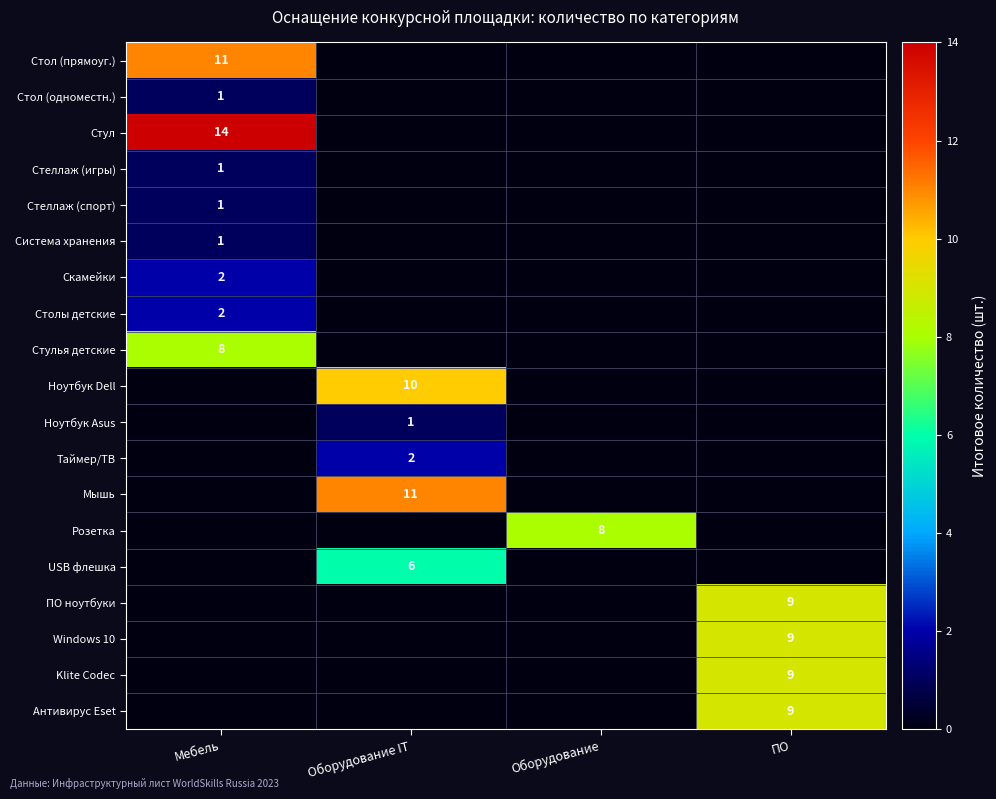

What is the total value across all series at ПО?

36